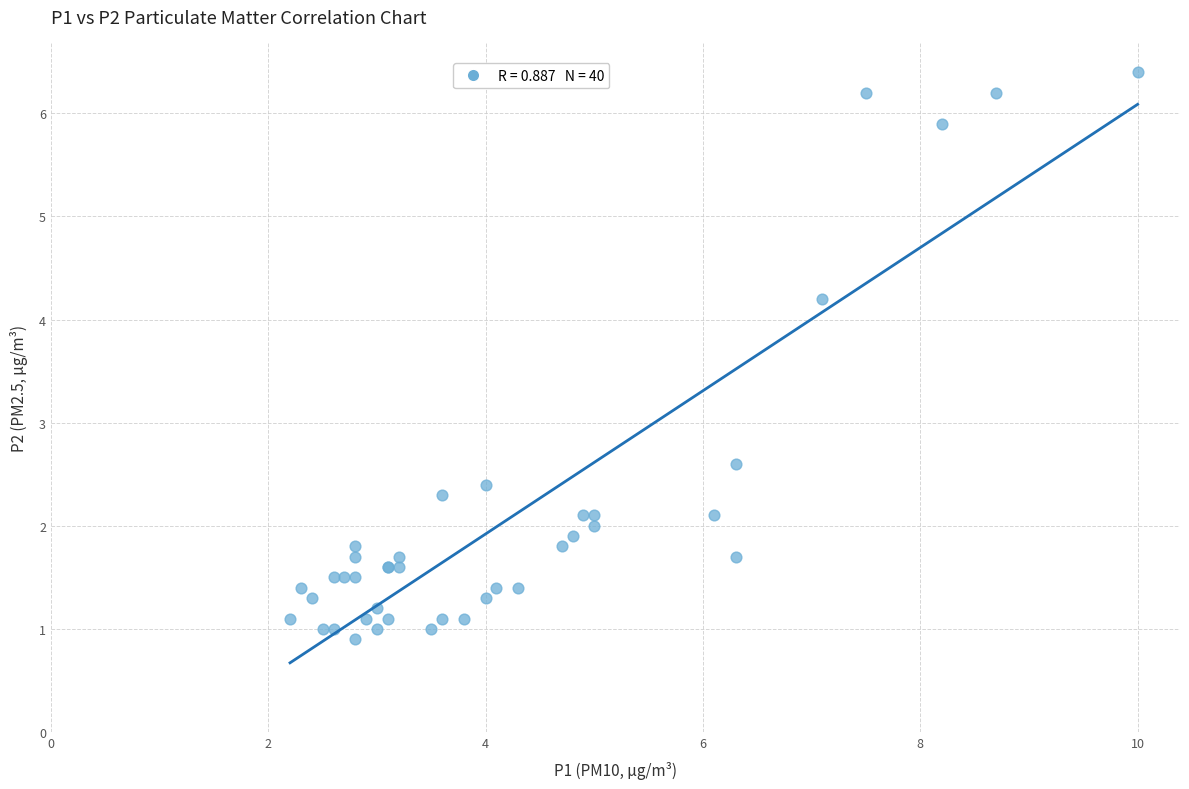

What Y value in the scatter plot is closest to 3?

2.6